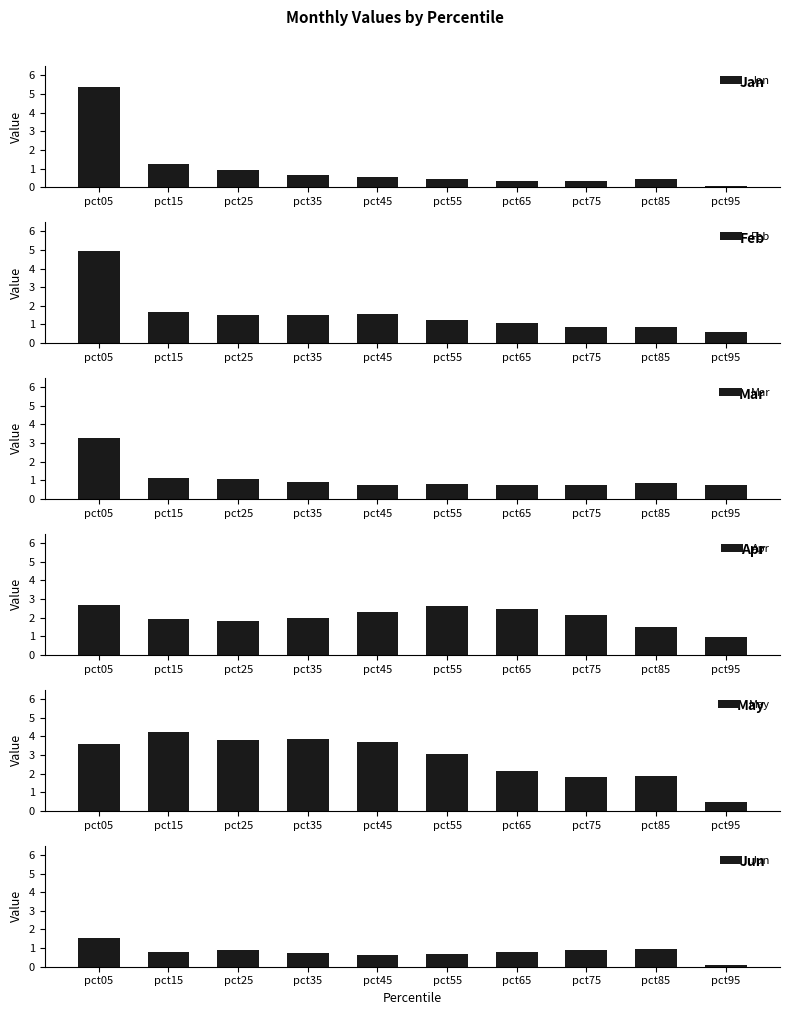

Is it true that Feb equals 2.3 at pct45?

False